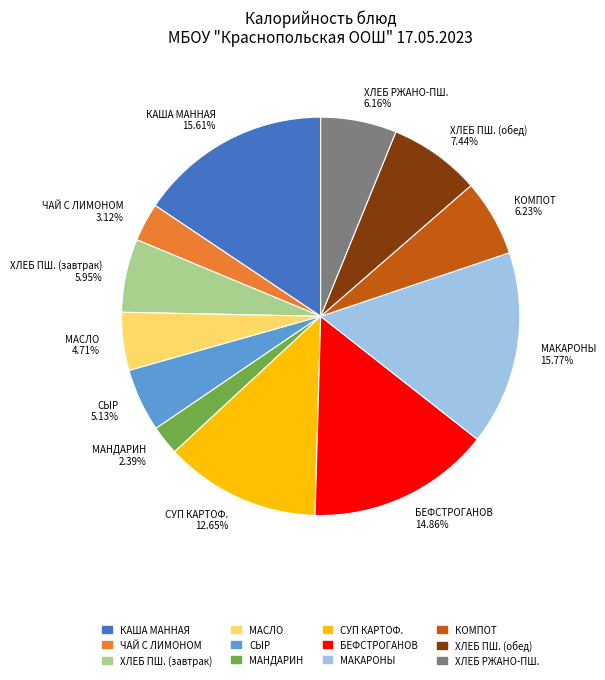

Is the sum of СЫР and БЕФСТРОГАНОВ greater than half?

No